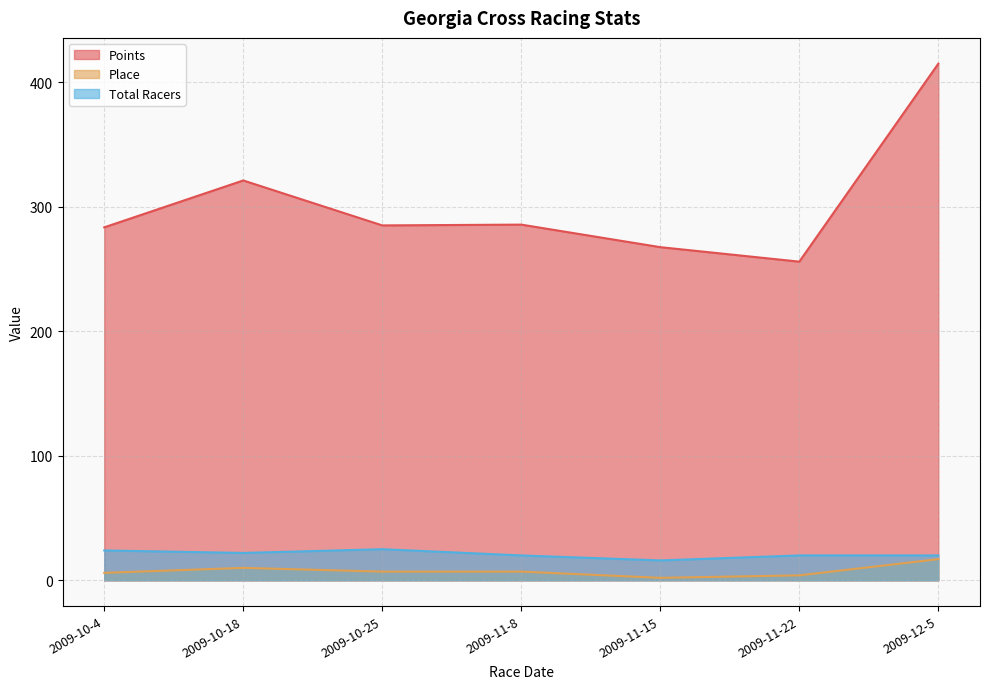

Is it true that Place equals 10.0 at 2009-10-18?

True